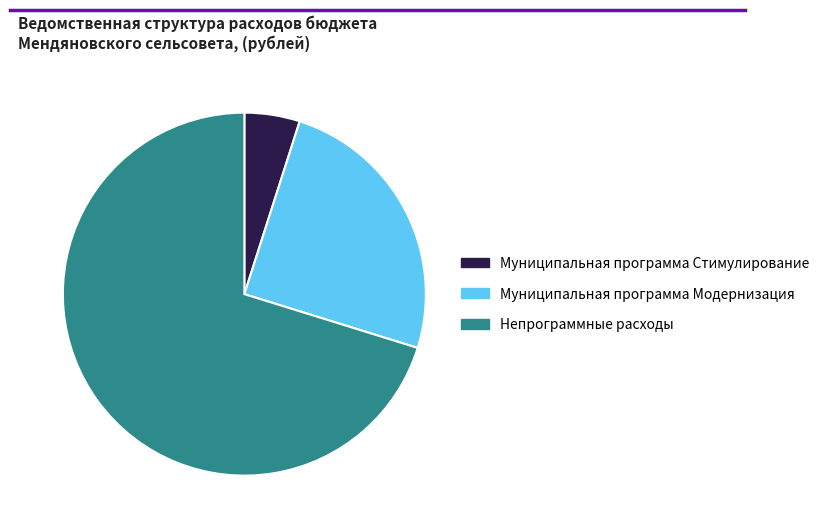

Rank the categories by value from lowest to highest.

Муниципальная программа Стимулирование, Муниципальная программа Модернизация, Непрограммные расходы